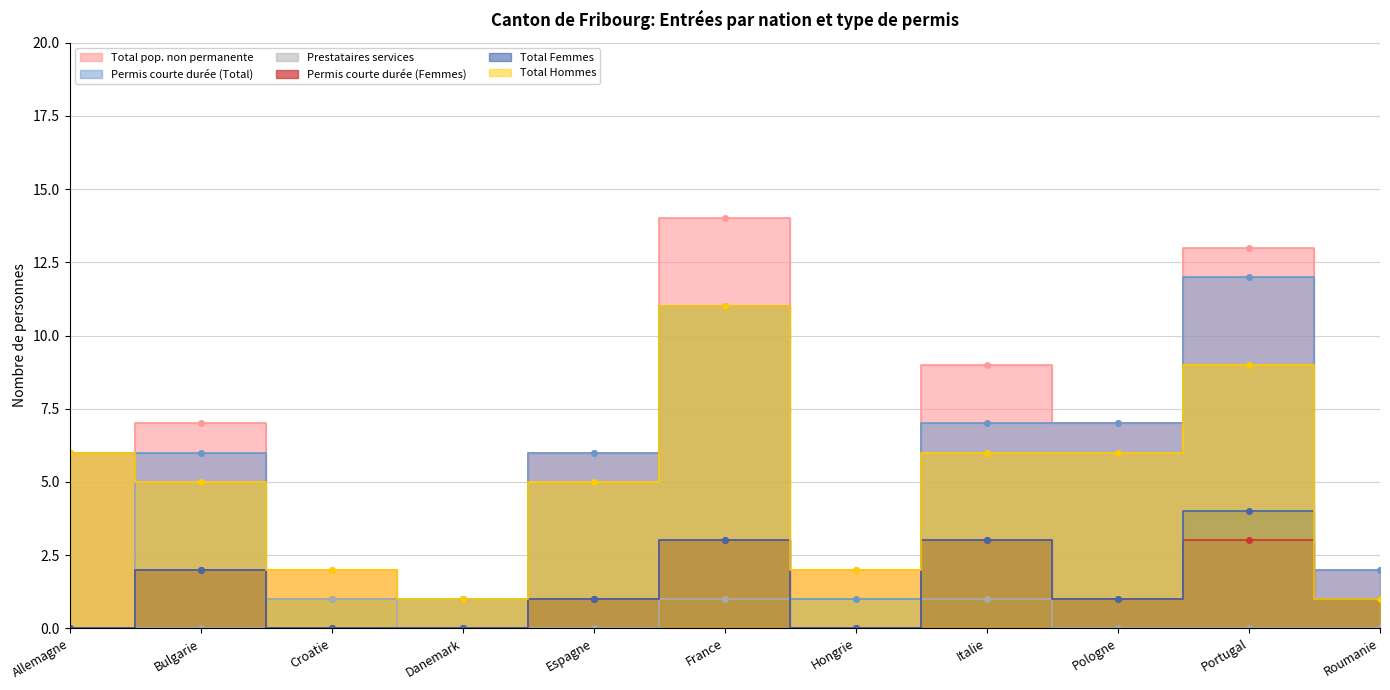

What is the label of the 1st point from the left?

Allemagne